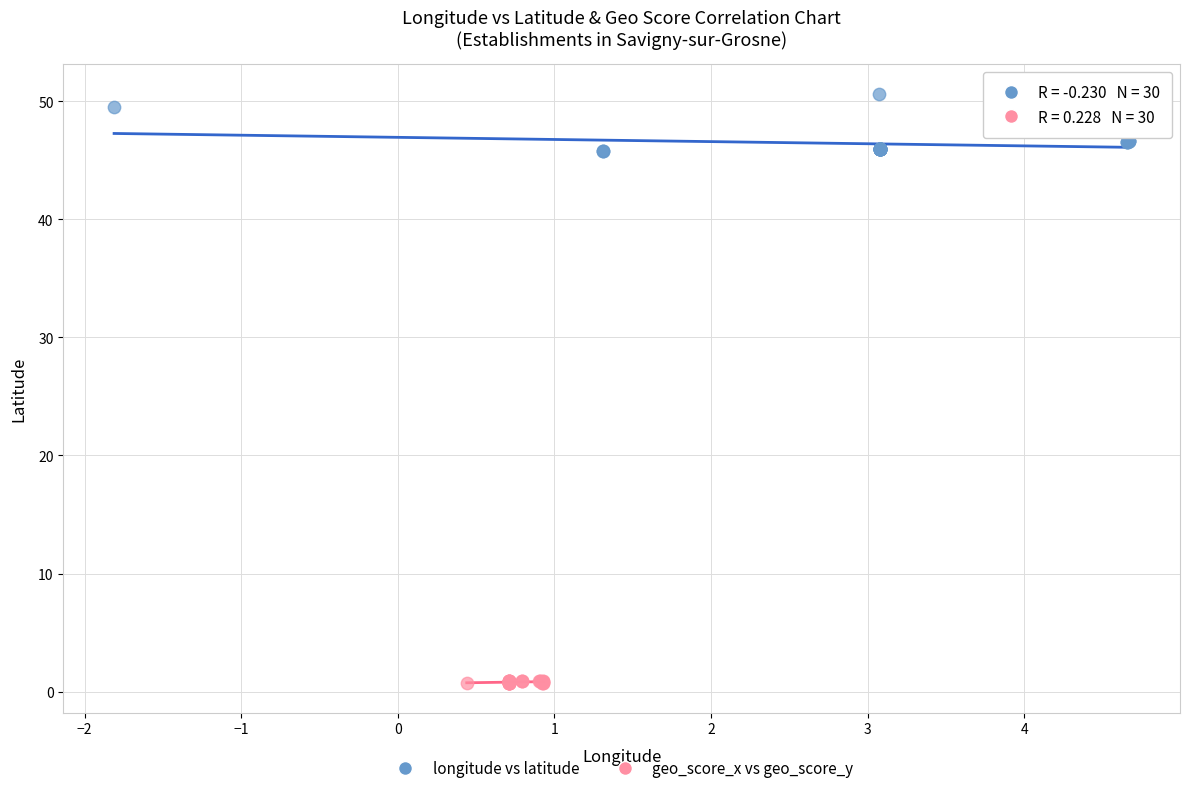

Which series reaches the minimum Y coordinate?

geo_score_x vs geo_score_y